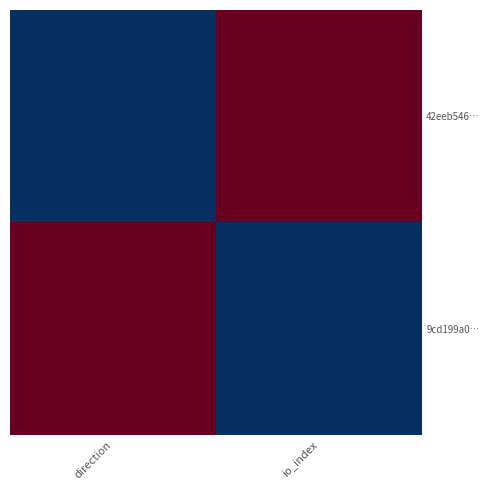

At which category is the sum across all series the highest?

direction